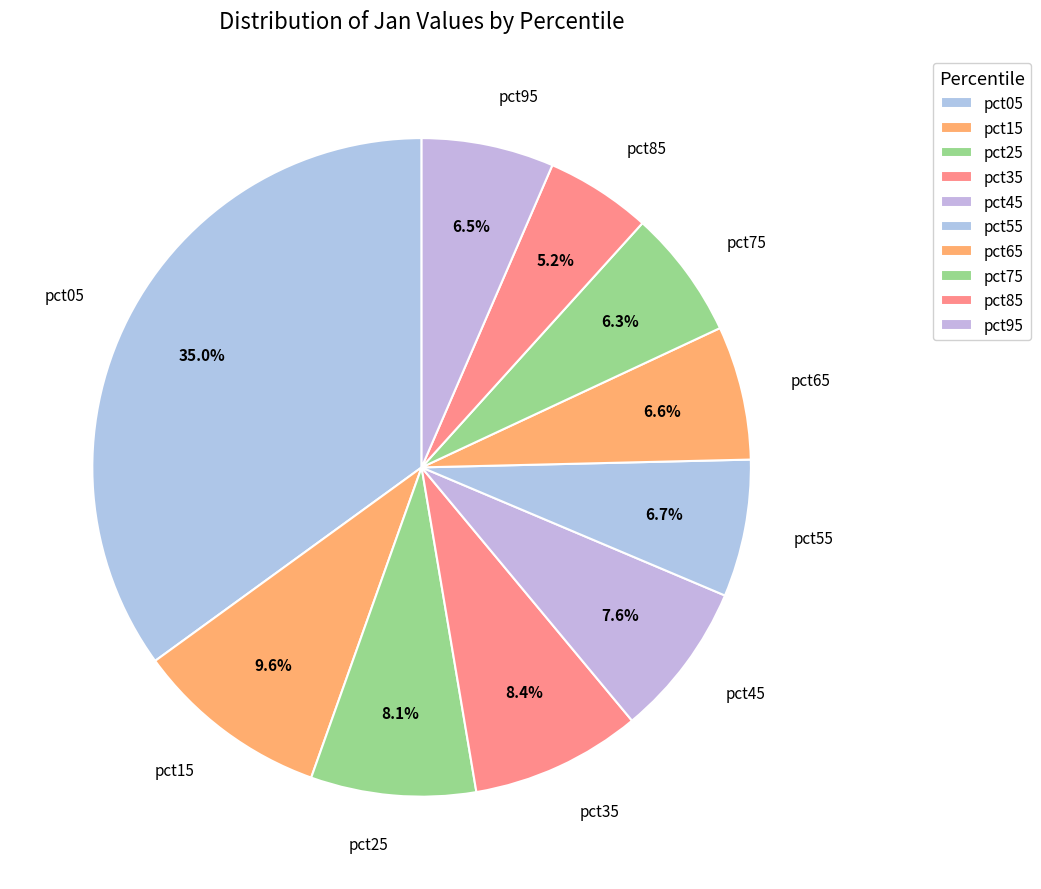

How many slices are in this pie chart?

10